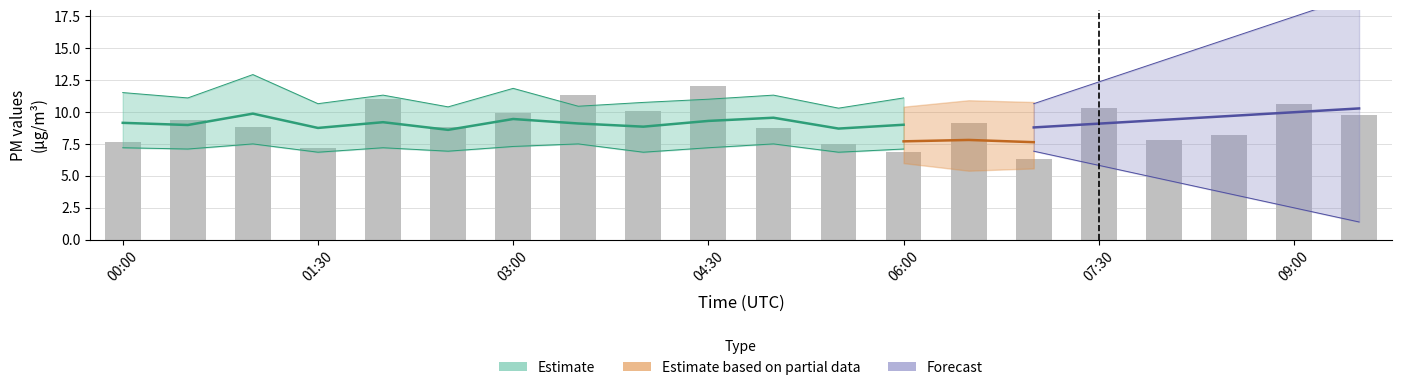

True or false: the data shows 6.4 at 19.

False